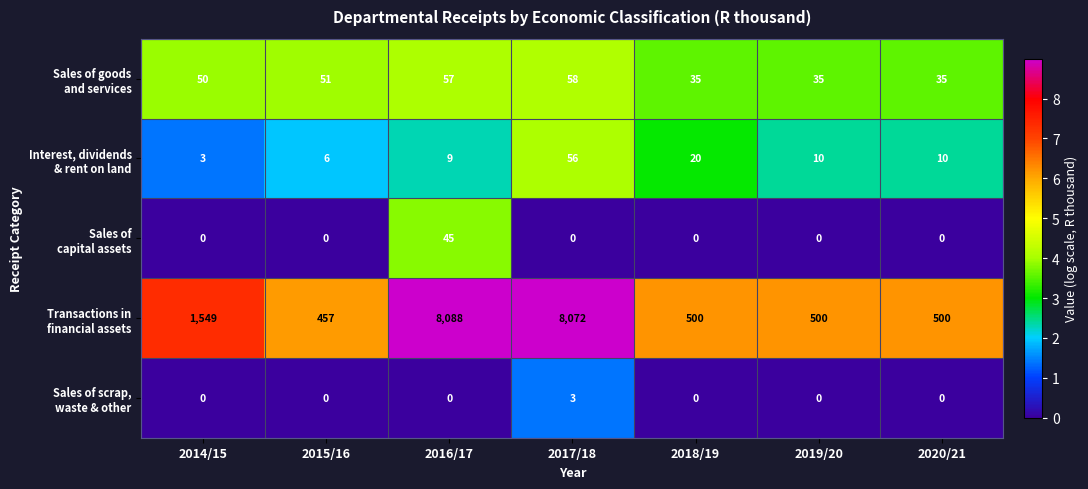

What is the difference between the highest and lowest values at 2016/17?

8088